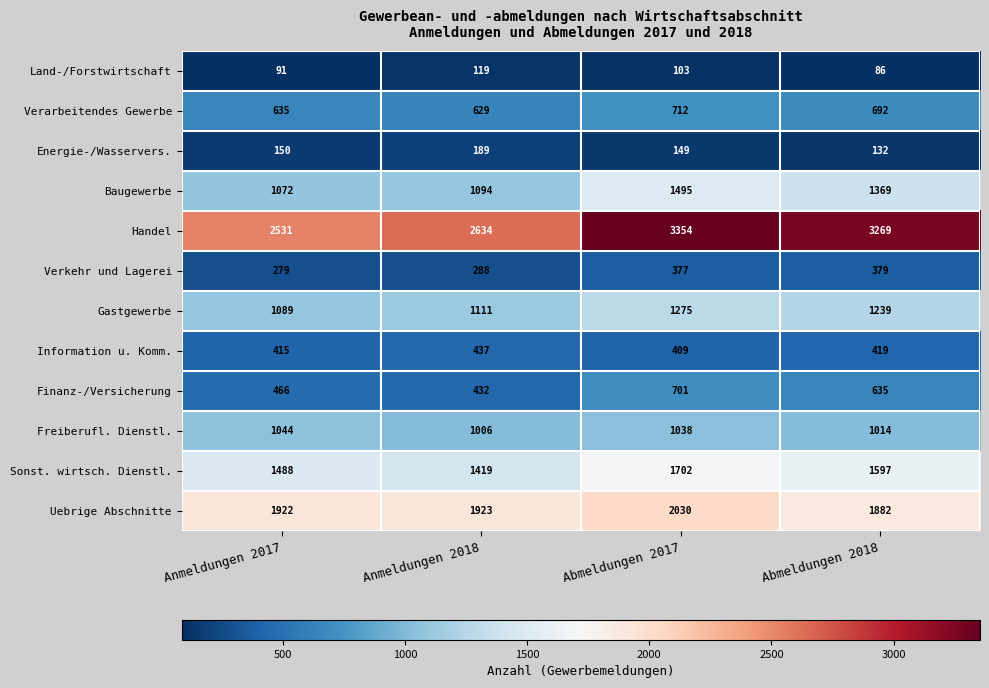

Rank the series by their maximum value, from lowest to highest.

Land-/Forstwirtschaft, Energie-/Wasservers., Verkehr und Lagerei, Information u. Komm., Finanz-/Versicherung, Verarbeitendes Gewerbe, Freiberufl. Dienstl., Gastgewerbe, Baugewerbe, Sonst. wirtsch. Dienstl., Uebrige Abschnitte, Handel